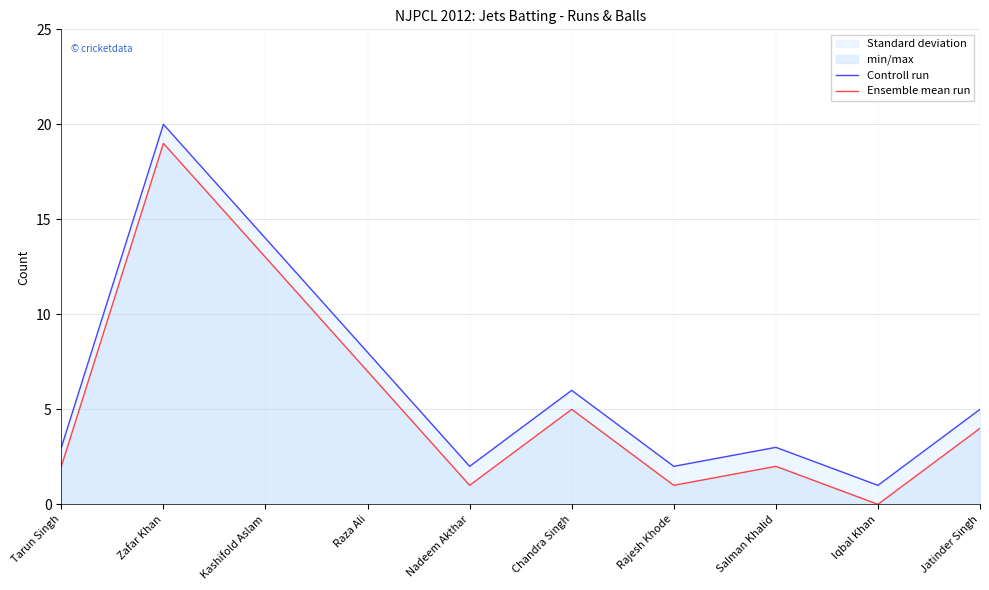

What is the value of the Ensemble mean run point at the 5th from the left?

1